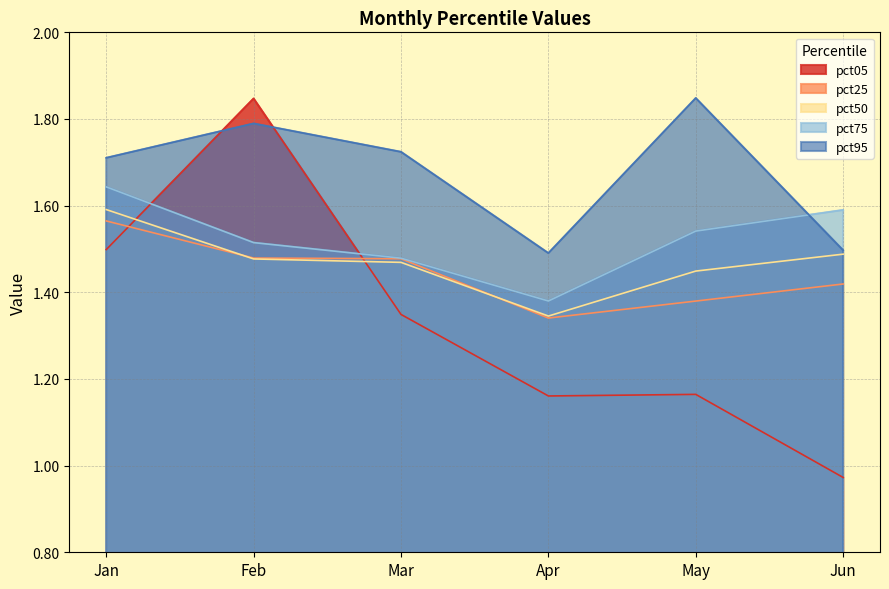

How many interior local valleys does the pct05 series have?

1